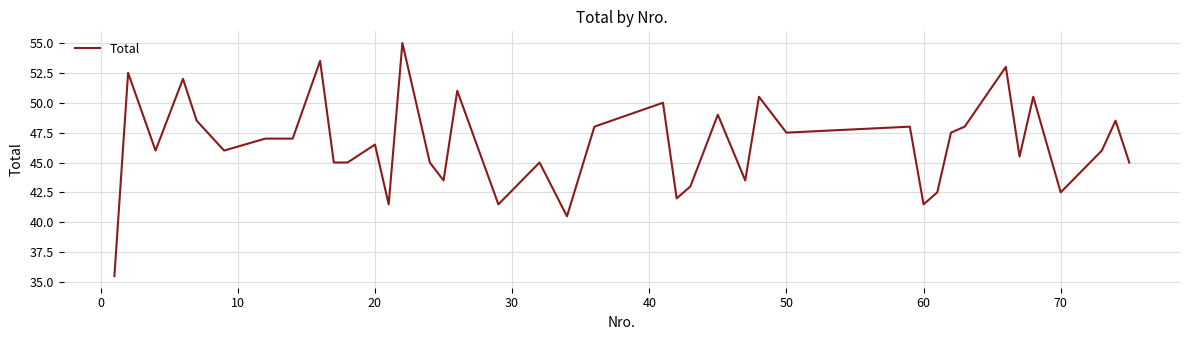

What is the smallest value displayed?

35.5